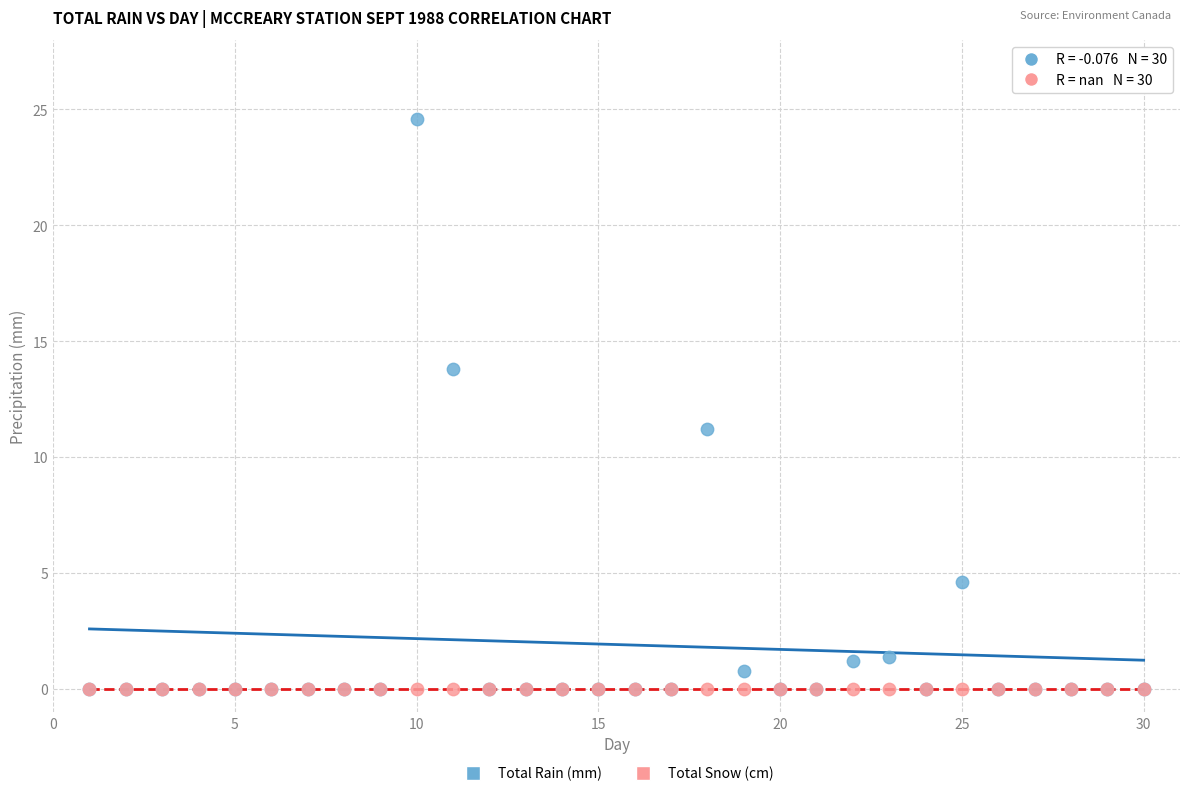

In the Total Rain (mm) series, what Y value is closest to 12?

11.2